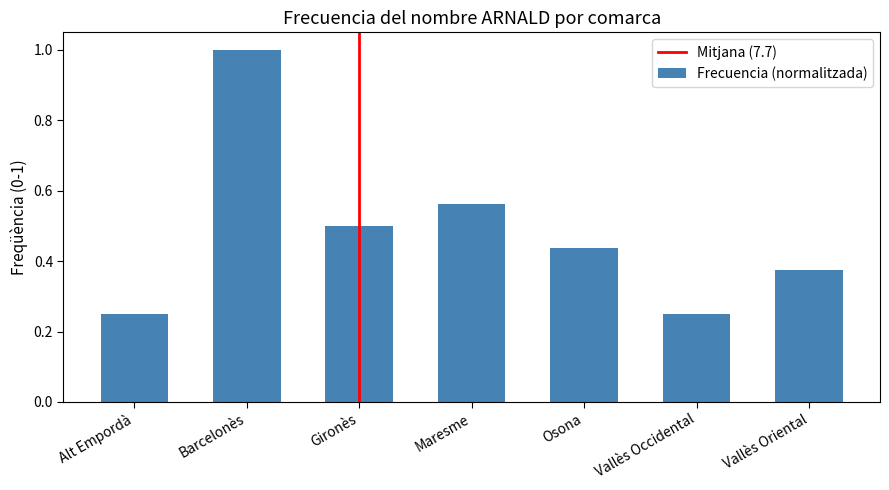

What is the sum of the values at Gironès and Maresme?

1.1